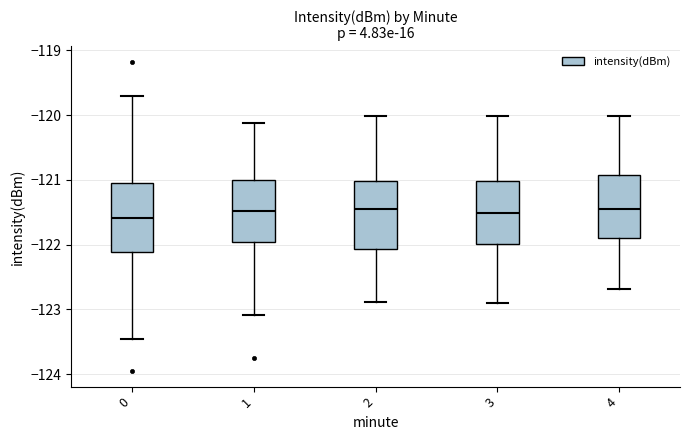

Reading left to right, read every box against the y-axis: the position of its median line, the range the box covers, and the ends of its whiskers. The values are not printed on the chart, so give them approximately, as read against the axis.

0: median -121.6, box -122.1 to -121.1, whiskers -123.5 to -119.7
1: median -121.5, box -122.0 to -121.0, whiskers -123.1 to -120.1
2: median -121.5, box -122.1 to -121.0, whiskers -122.9 to -120.0
3: median -121.5, box -122.0 to -121.0, whiskers -122.9 to -120.0
4: median -121.5, box -121.9 to -120.9, whiskers -122.7 to -120.0